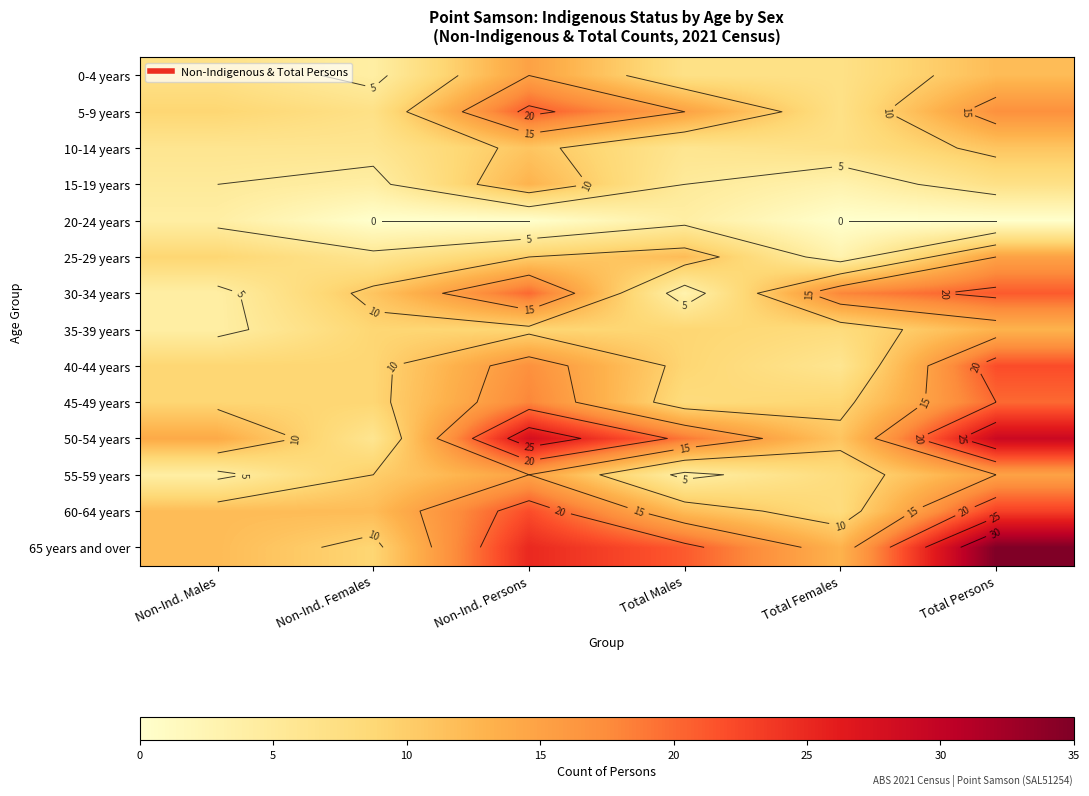

Which series has the largest range (max minus min)?

65 years and over